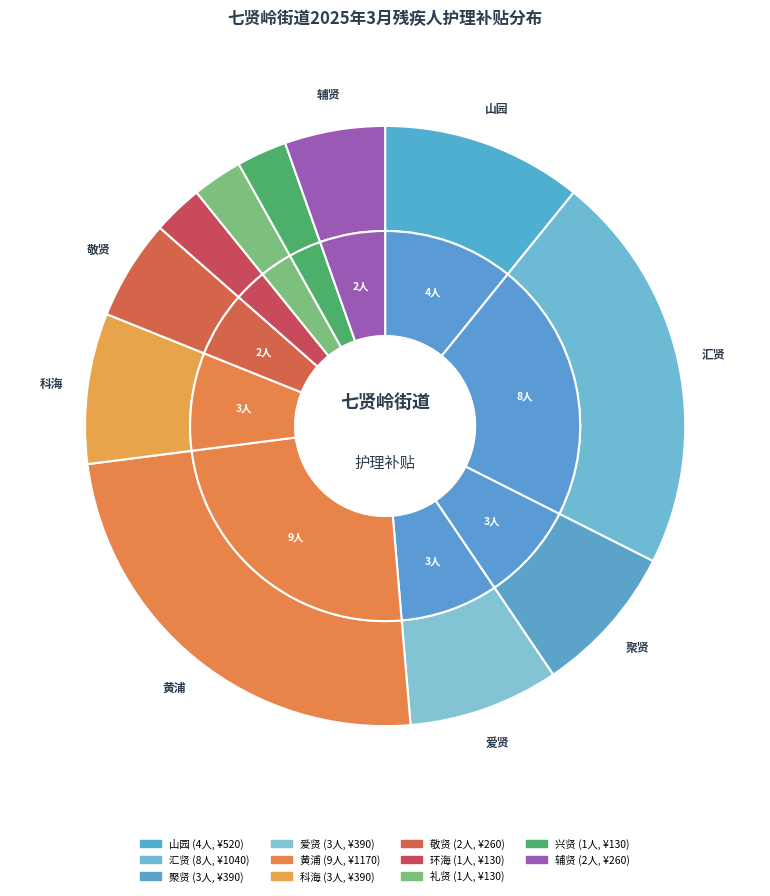

Approximately how many times larger is the value at 山园 compared to 科海?

1.3